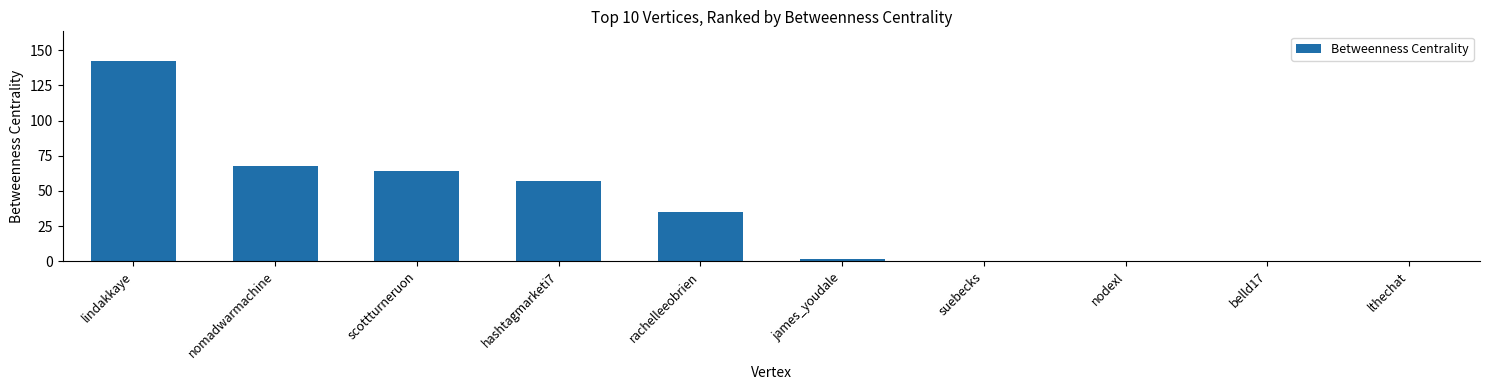

Between belld17 and nomadwarmachine, which is larger?

nomadwarmachine